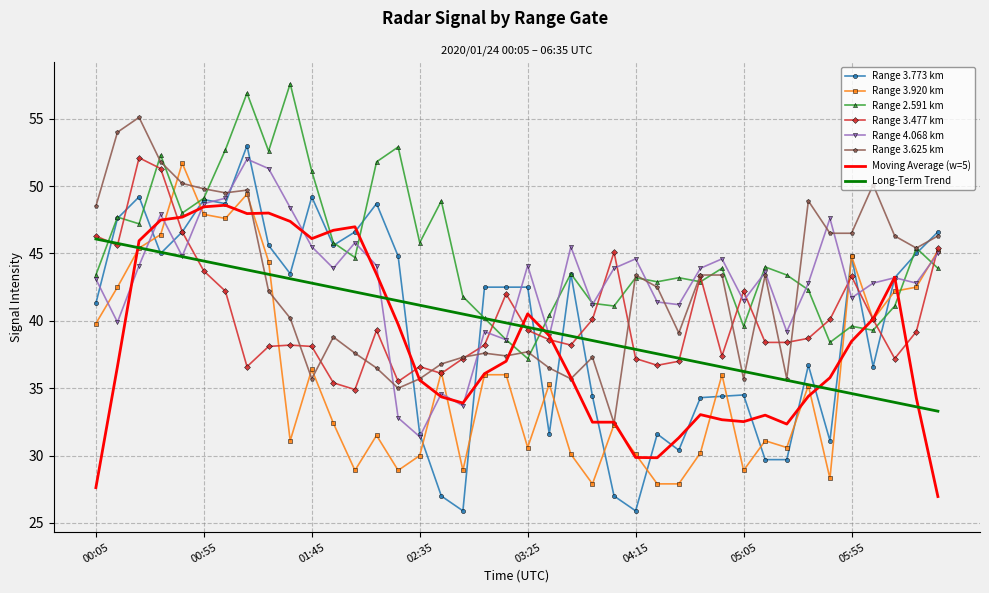

What is the maximum value shown in the chart?

57.6